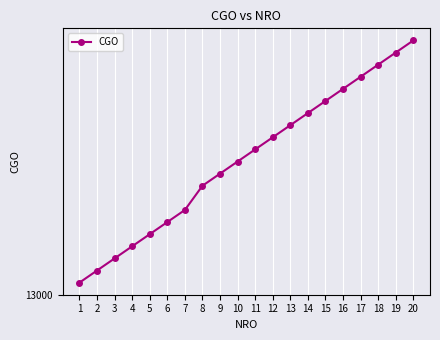

Does the chart have visible grid lines?

Yes